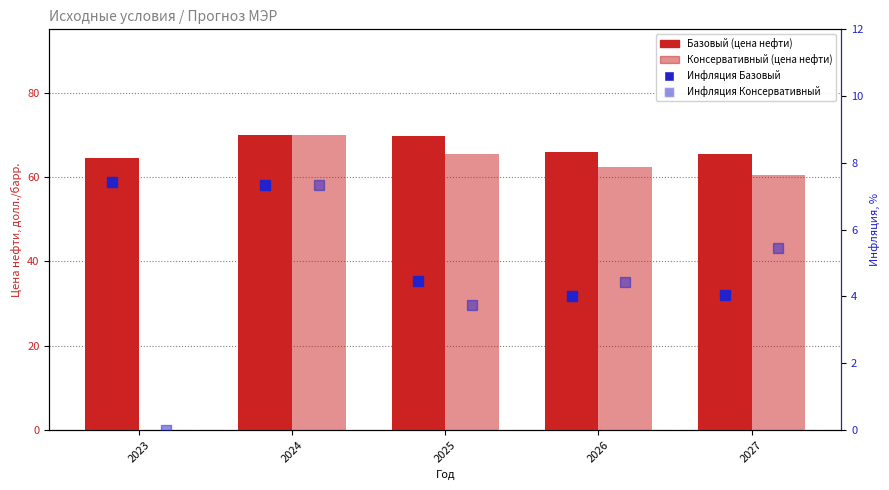

What is the difference between the maximum and minimum values in the Консервативный (цена нефти) series?

70.0